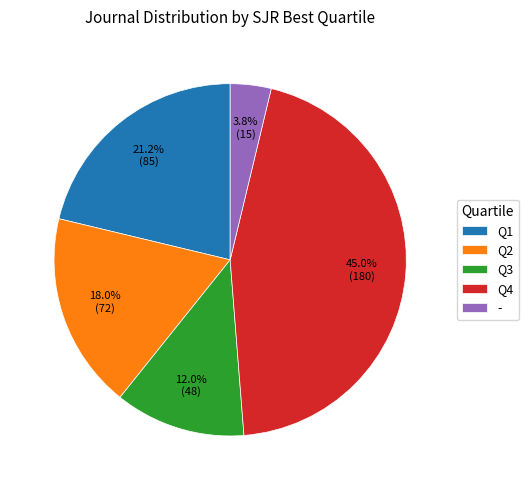

What percentage is the - slice, to the nearest percent?

4%